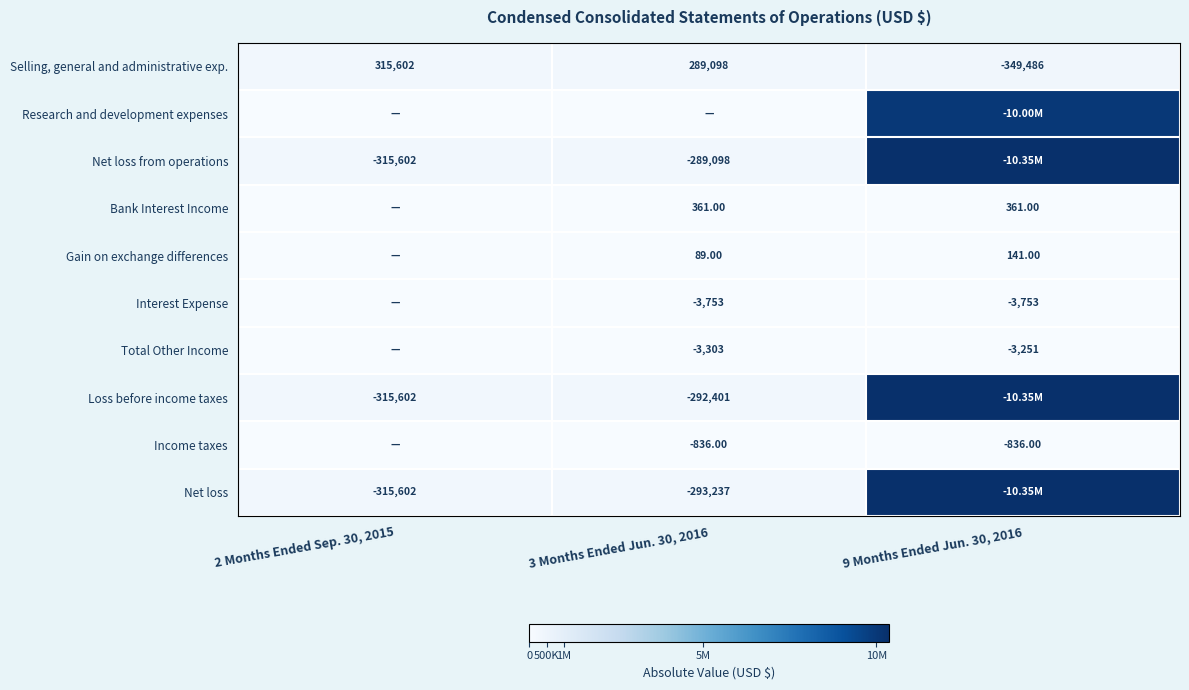

How many values in Selling, general and administrative exp. are above zero?

2